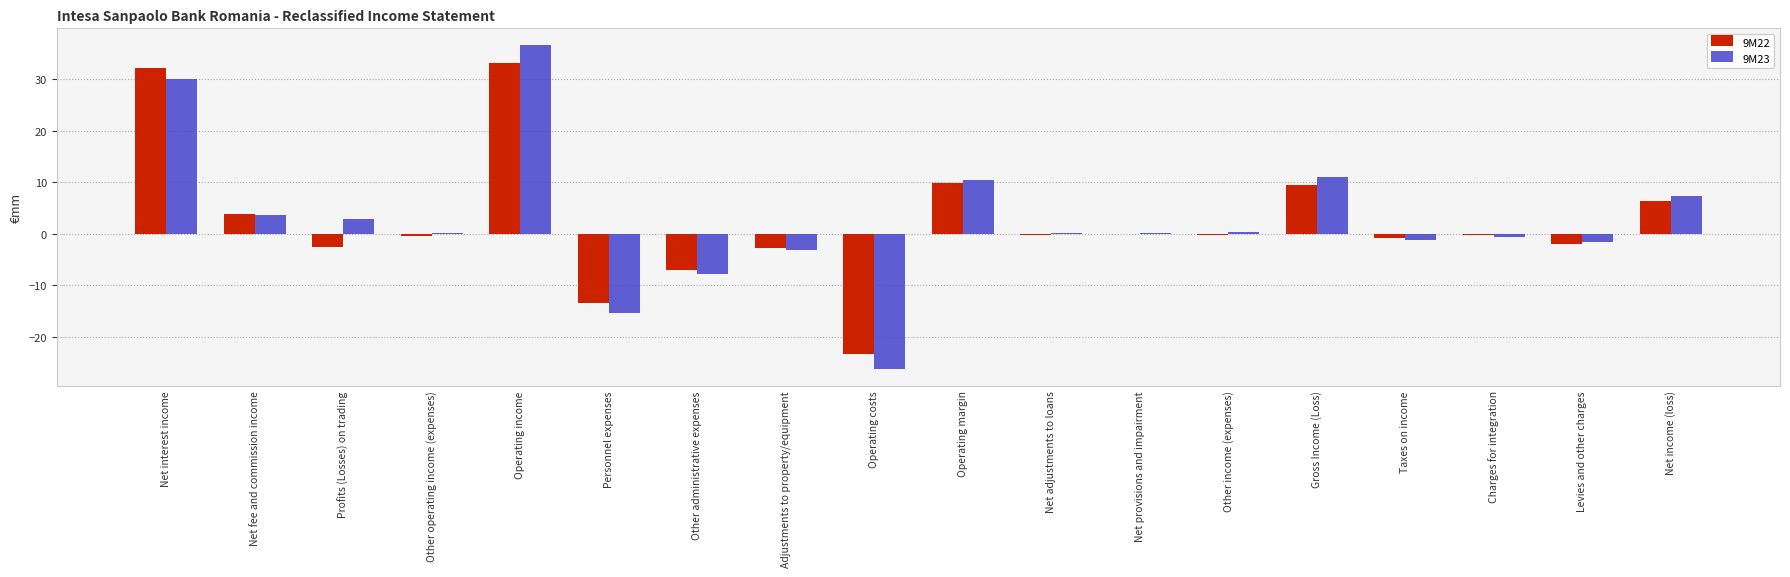

At which label does 9M23 reach its peak?

Operating income